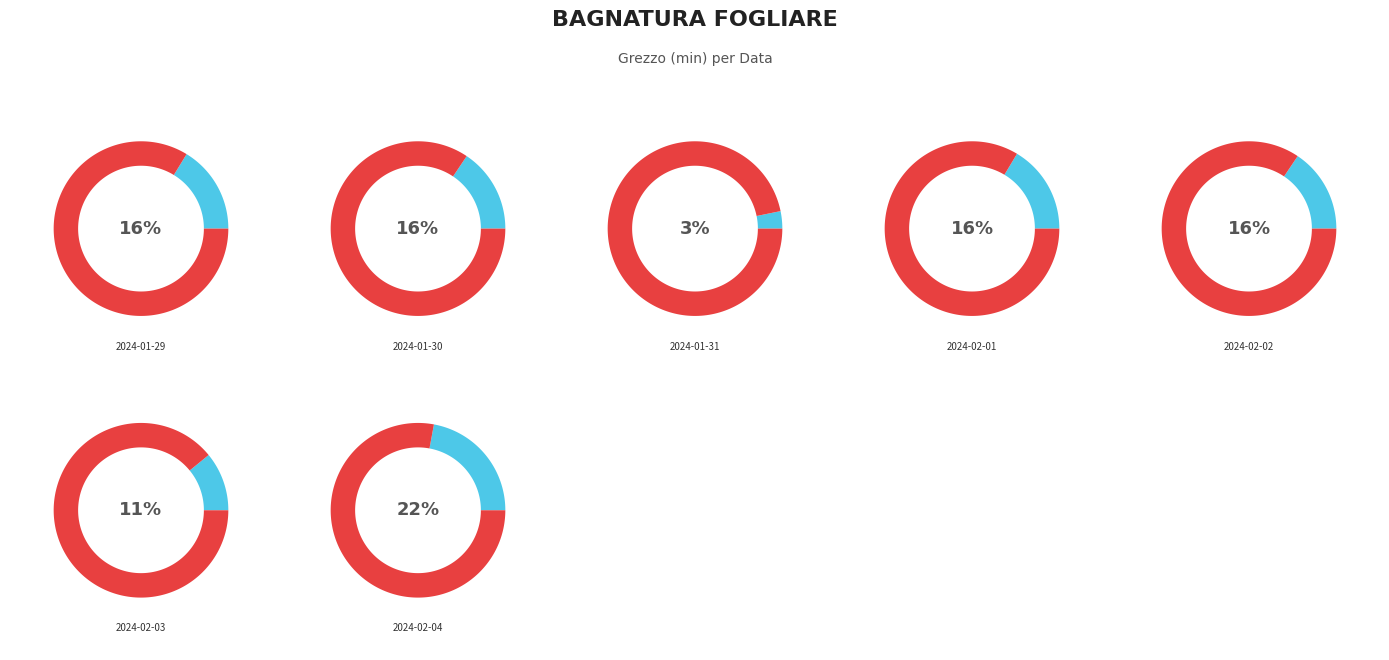

Rank the categories by value from highest to lowest.

2024-02-04, 2024-02-01, 2024-01-29, 2024-02-02, 2024-01-30, 2024-02-03, 2024-01-31